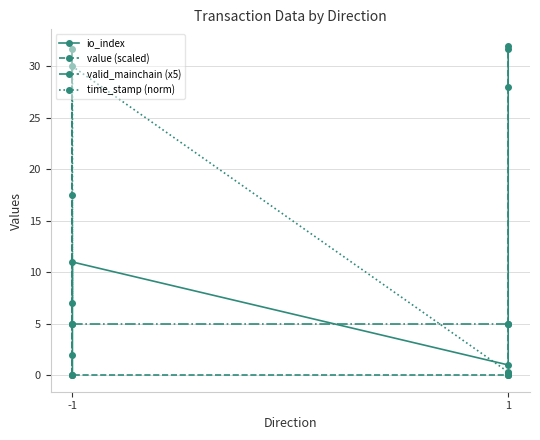

What are all the series names shown in the legend?

io_index, value (scaled), valid_mainchain (x5), time_stamp (norm)